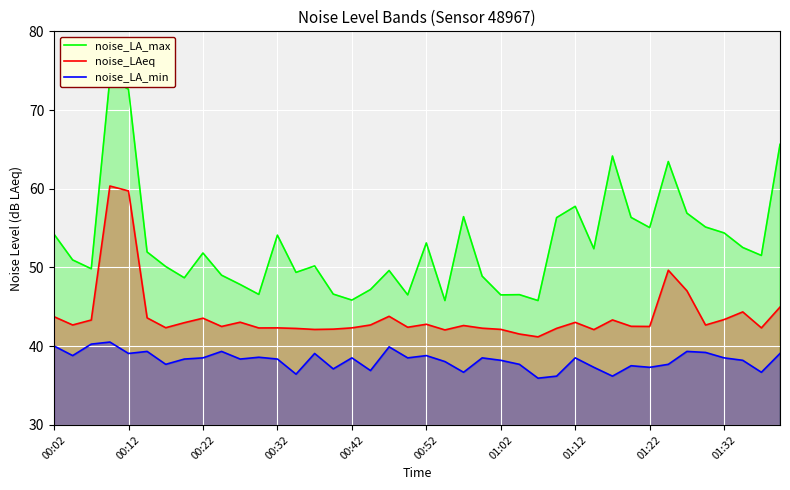

How many values in the noise_LAeq series are below 42?

2